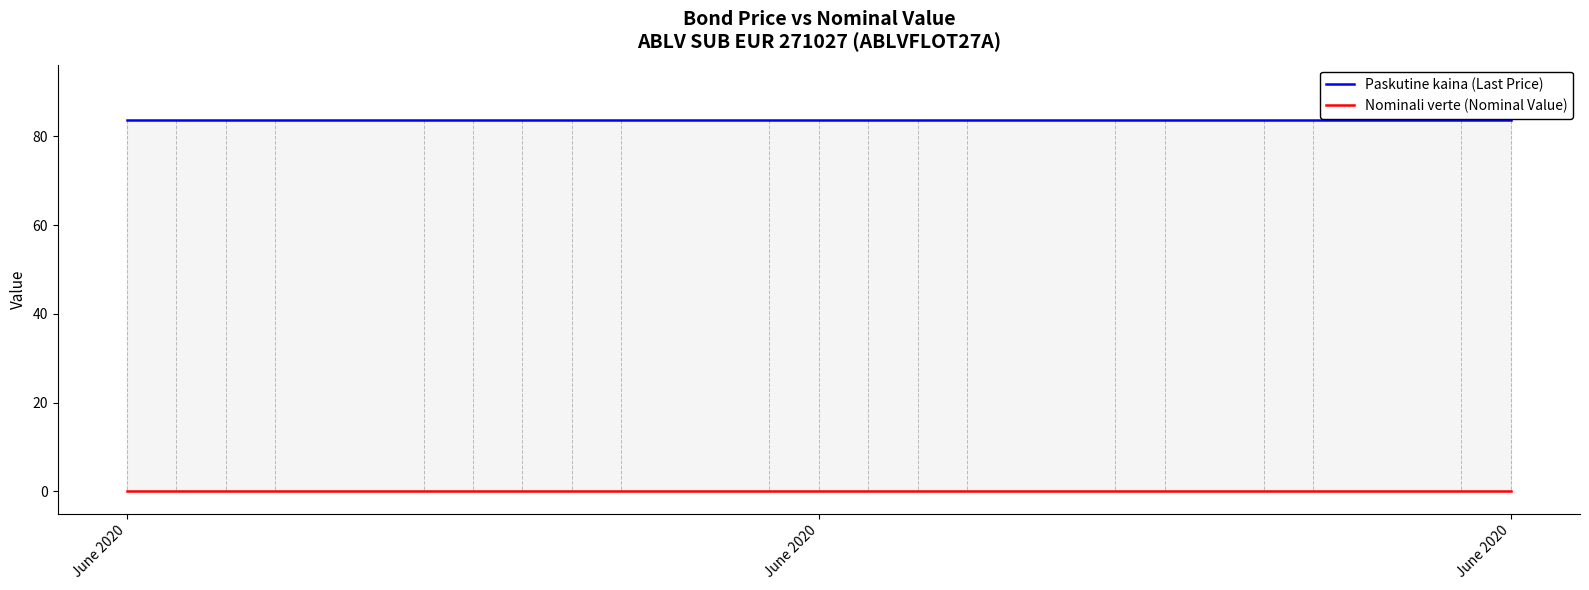

Is it true that Nominali verte (Nominal Value) equals 0.0 at 8?

False